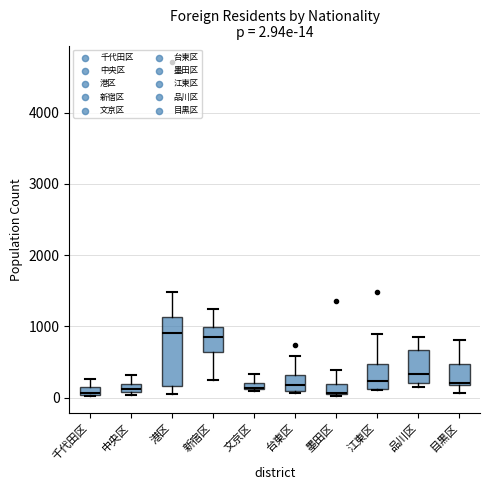

Comparing the boxes themselves (not the whiskers), which one is the tallest?

港区